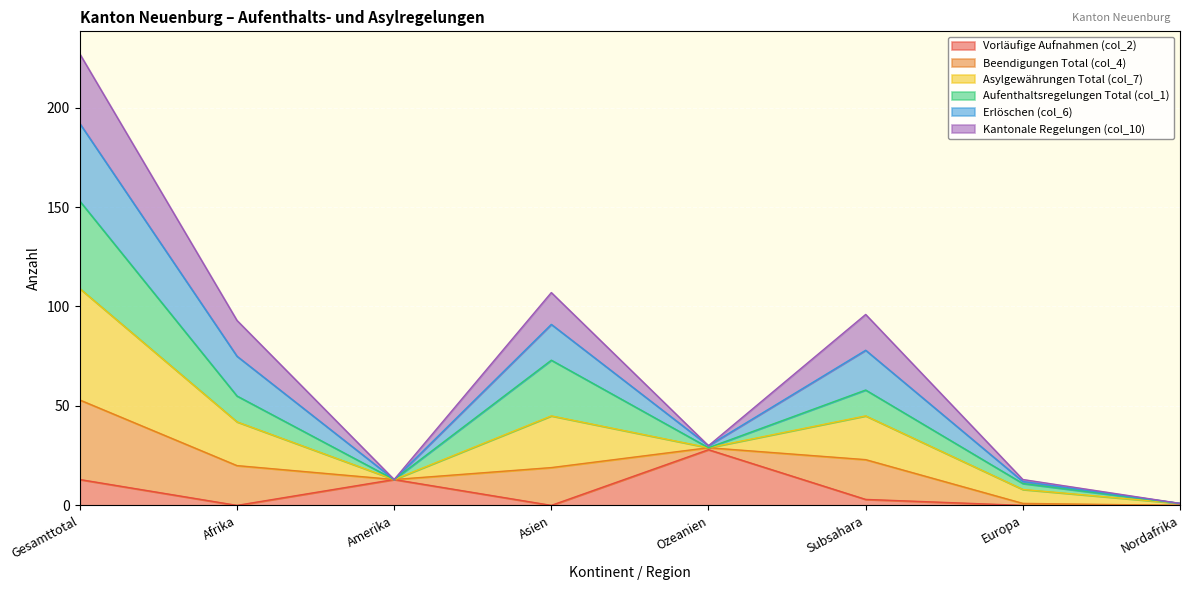

At which label does Asylgewährungen Total (col_7) first exceed 75?

Gesamttotal